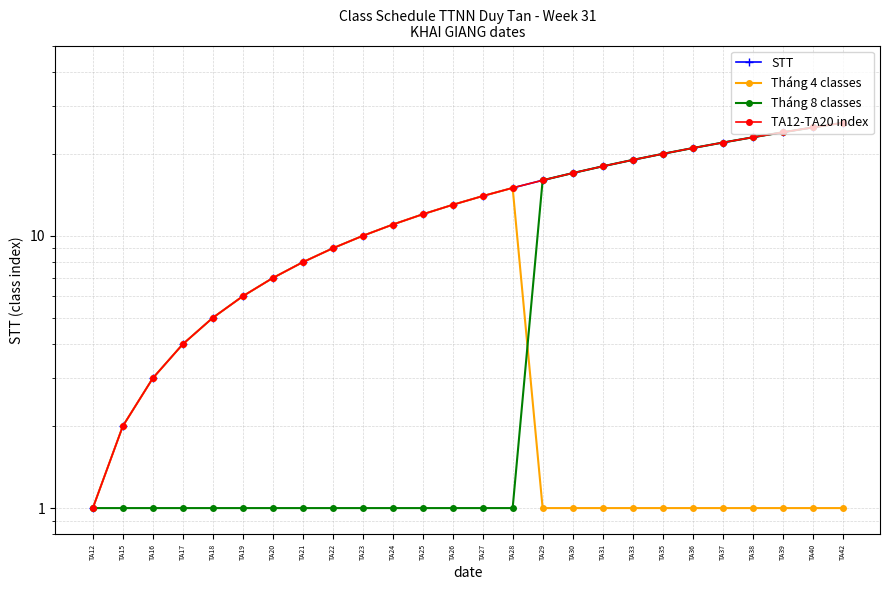

At which label does STT reach its peak?

TA42